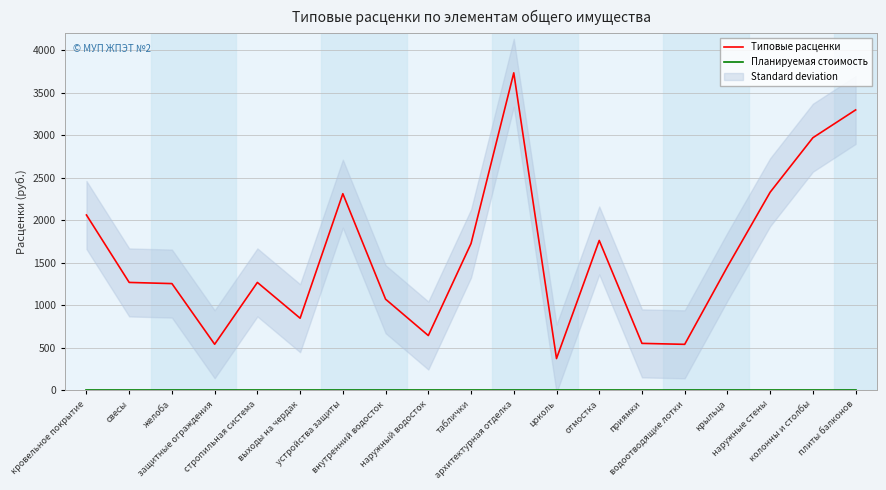

Rank the series at внутренний водосток from lowest to highest value.

Планируемая стоимость, Типовые расценки